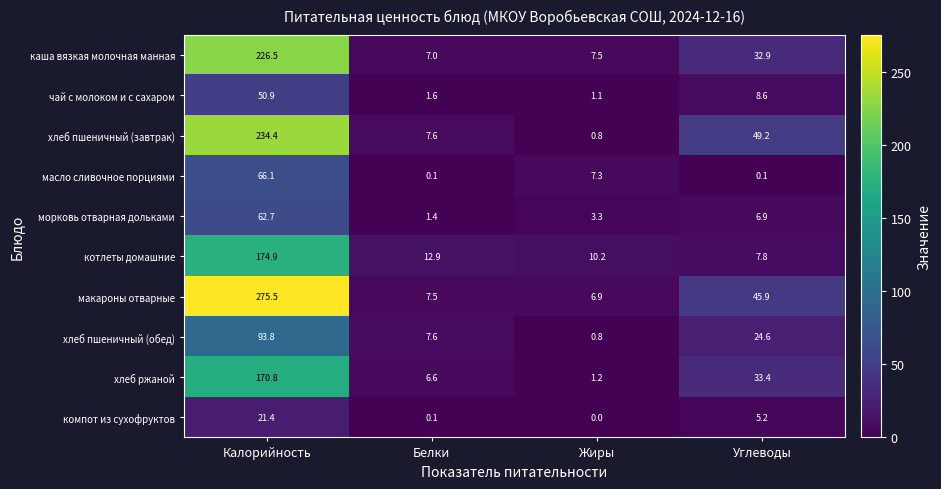

True or false: каша вязкая молочная манная has a value of 3.4 at Жиры.

False